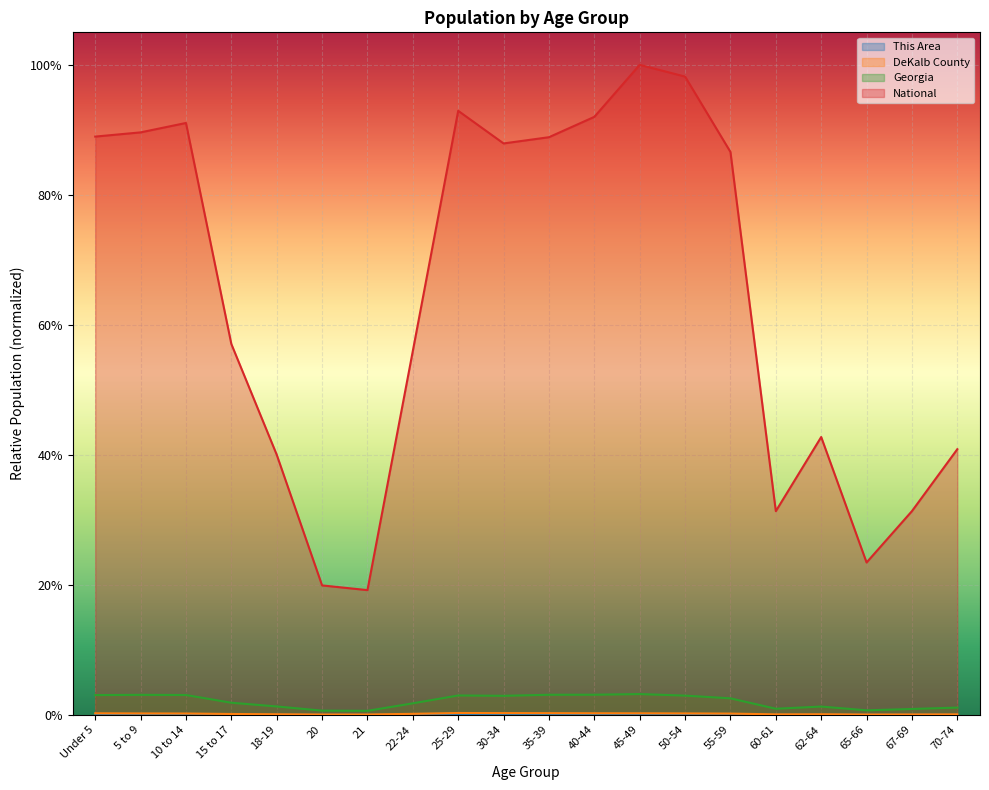

What is the label of the 5th point from the right?

60-61